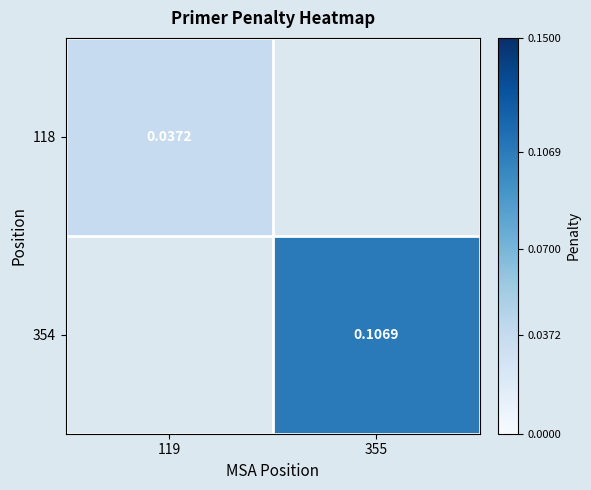

Is the value of 354 at 355 greater than the value of 118 at 119?

Yes